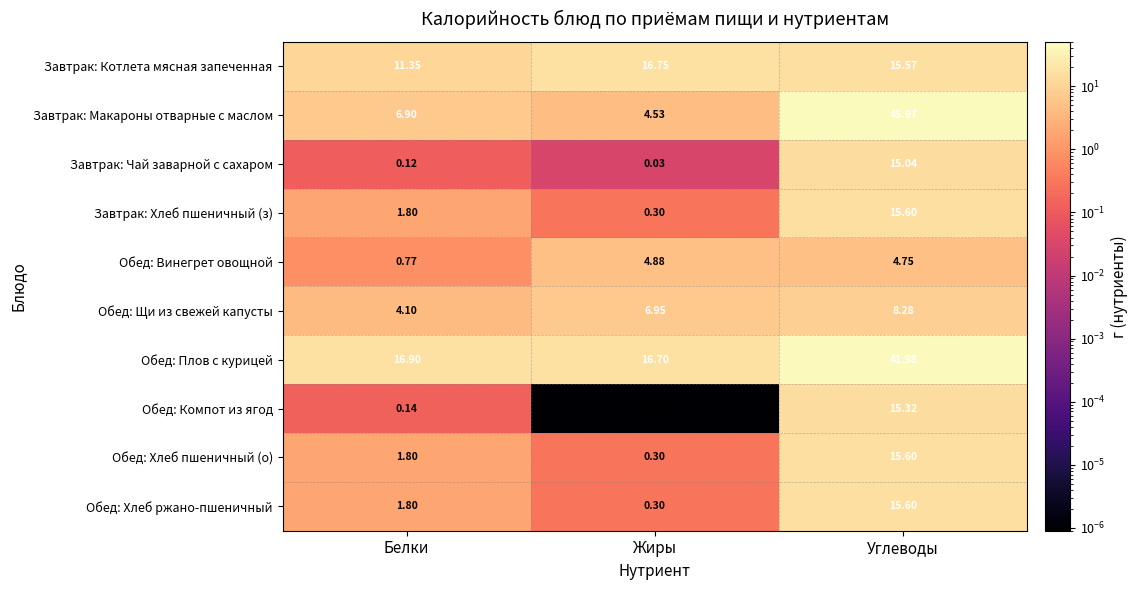

How many series are shown in this chart?

10